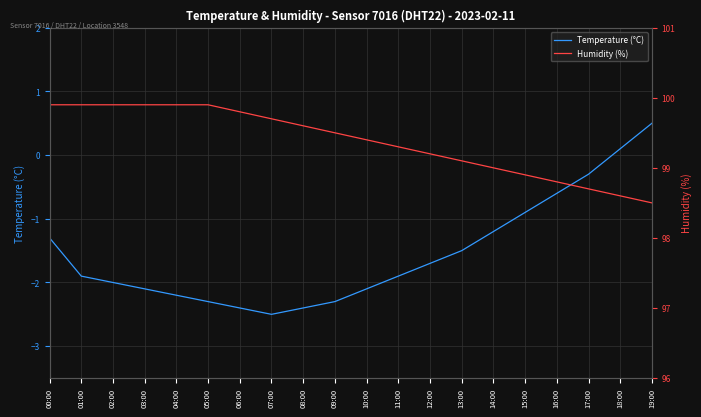

At 18:00, list the series in order from largest to smallest.

Humidity (%), Temperature (°C)